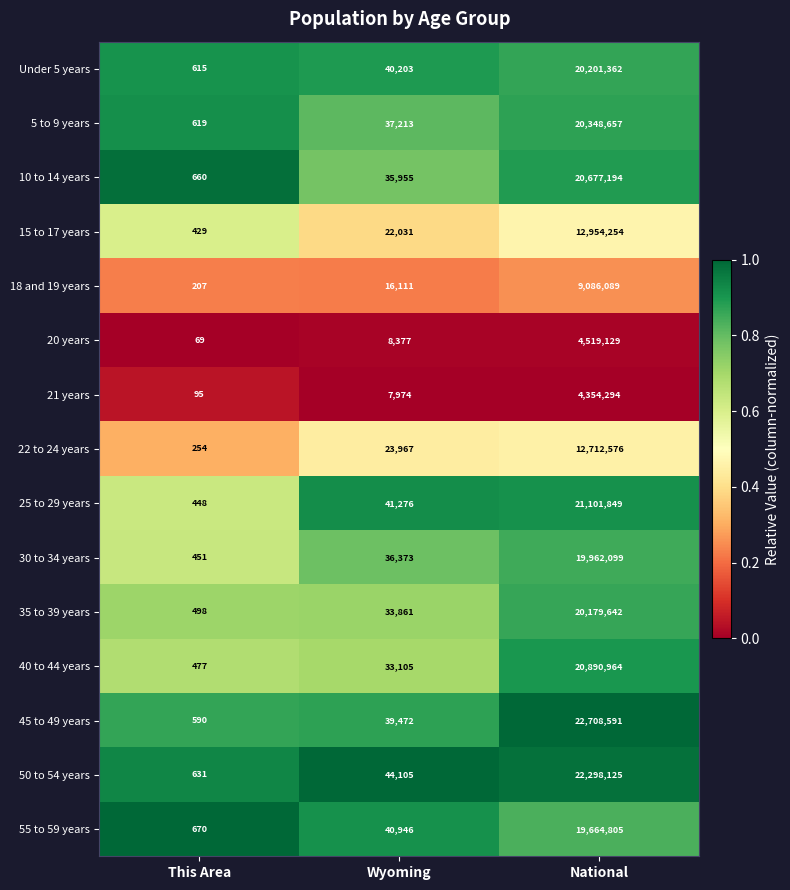

List the series in order of their peak value, lowest first.

21 years, 20 years, 18 and 19 years, 22 to 24 years, 15 to 17 years, 55 to 59 years, 30 to 34 years, 35 to 39 years, Under 5 years, 5 to 9 years, 10 to 14 years, 40 to 44 years, 25 to 29 years, 50 to 54 years, 45 to 49 years